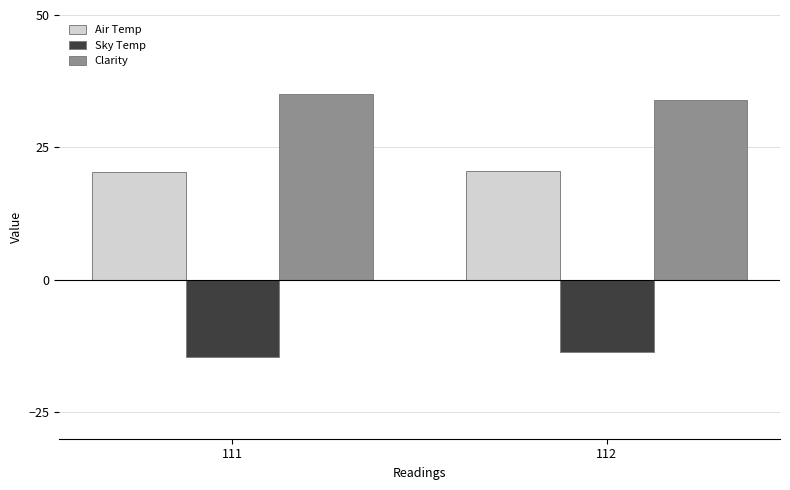

What are all the series names shown in the legend?

Air Temp, Sky Temp, Clarity